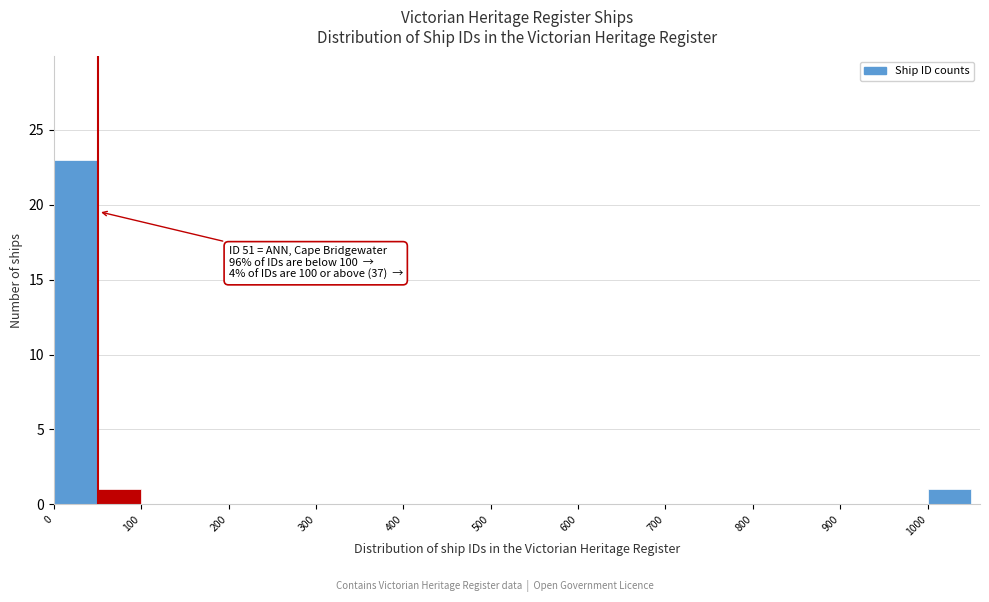

Which range on the x-axis has the tallest bar?

0 to 50